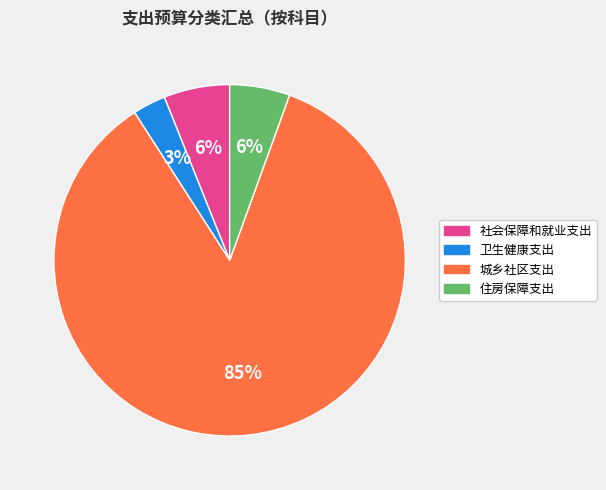

To the nearest percent, what is the difference between the largest and smallest slice percentages?

82%